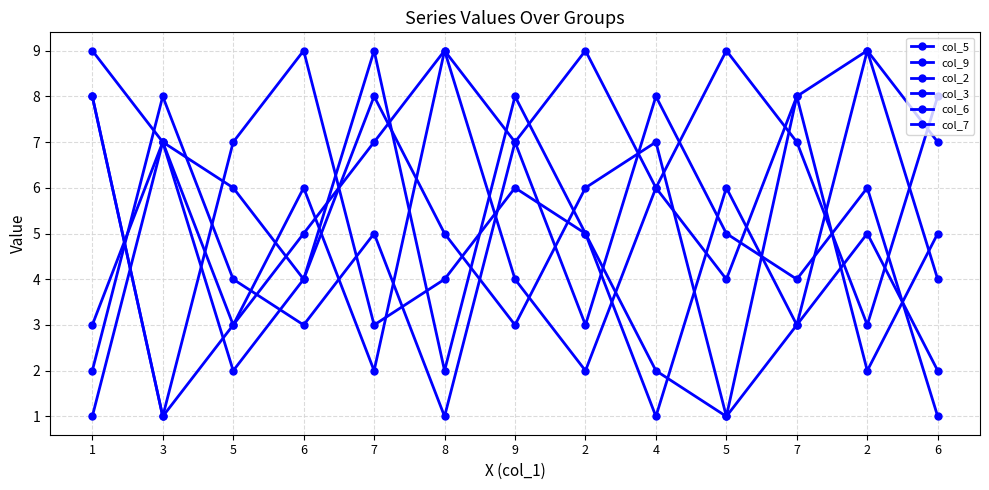

What is the difference between the maximum and minimum values in the col_3 series?

8